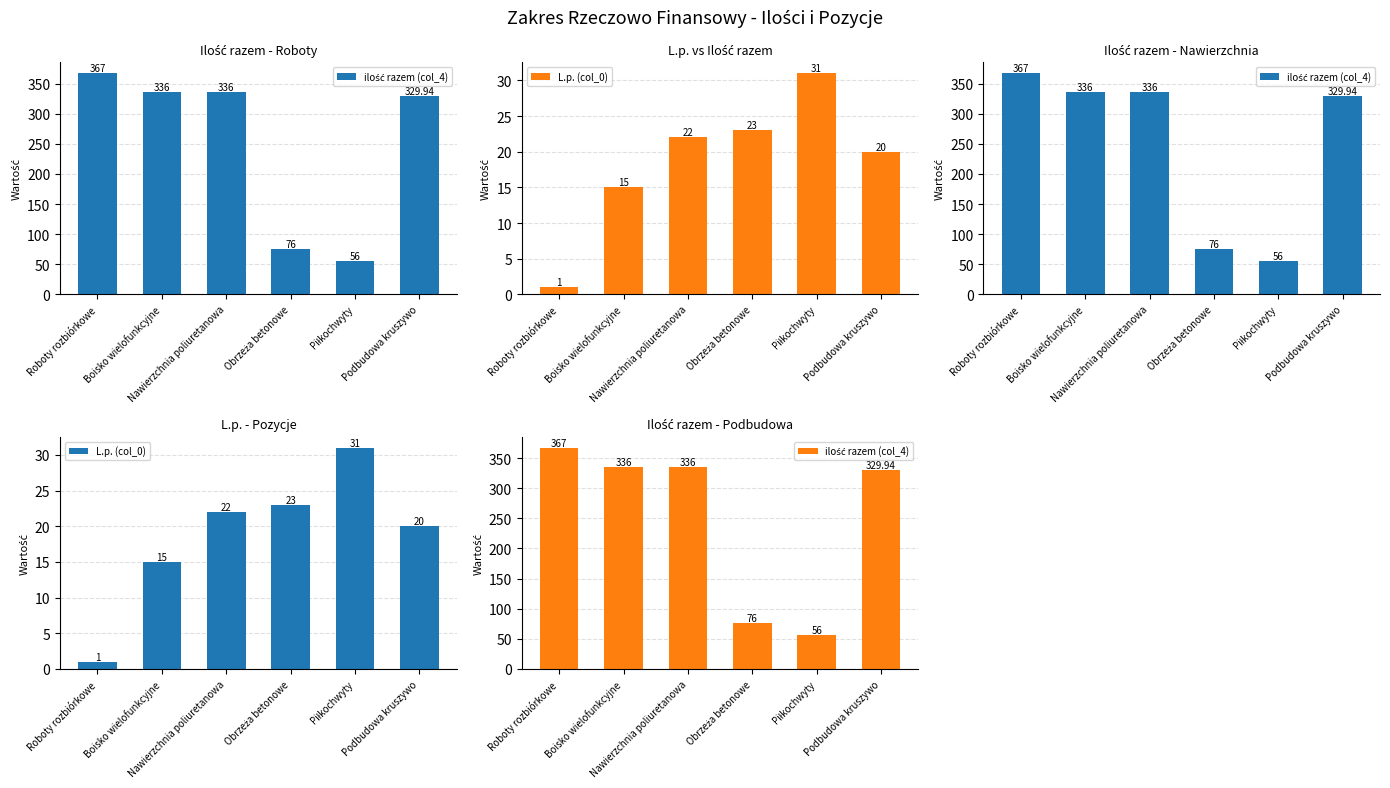

What position from the right is Piłkochwyty?

2